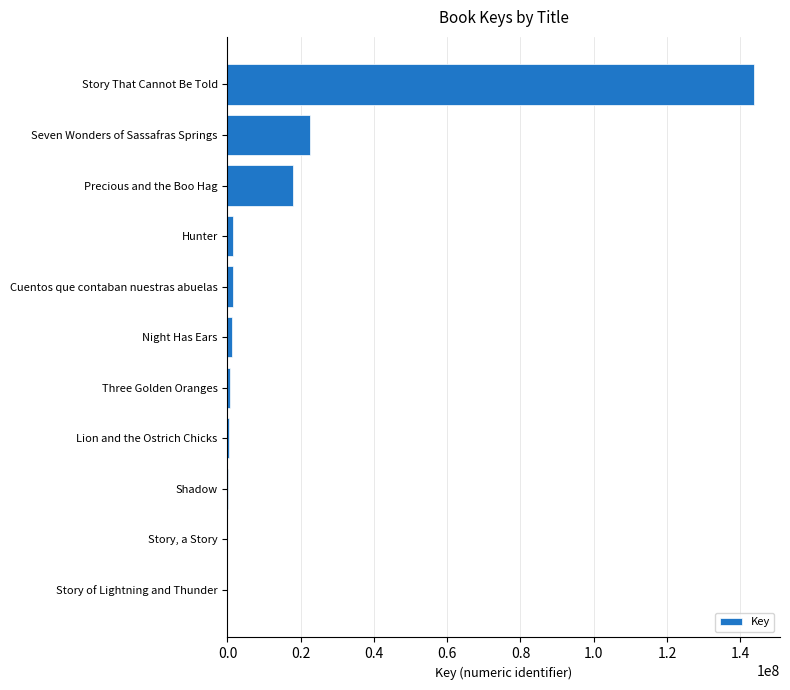

At which label is the value closest to 71838669?

Seven Wonders of Sassafras Springs